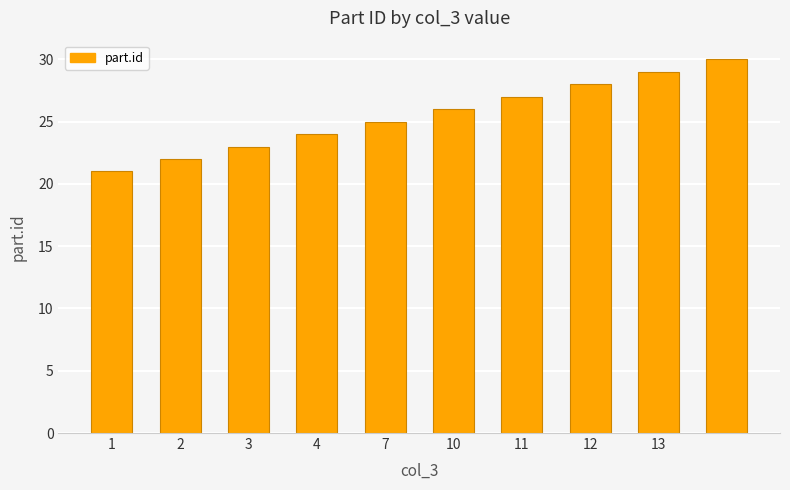

What is the average value?

26